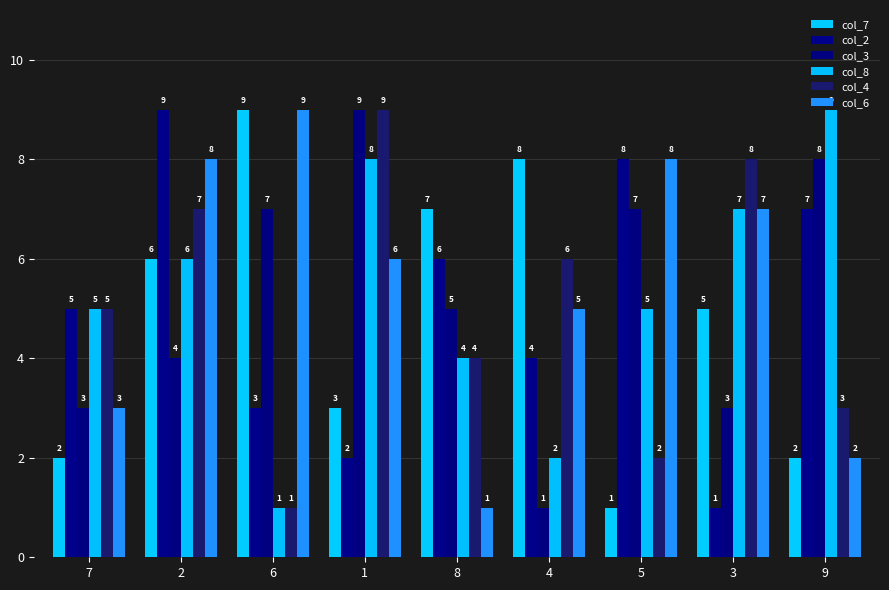

Which has a higher value, 1 or 9?

1